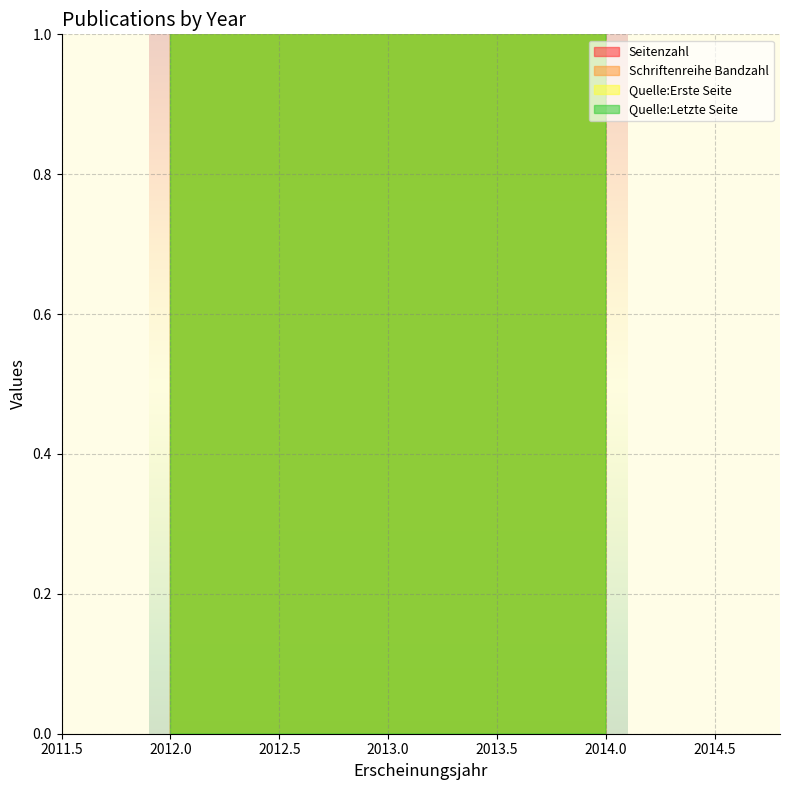

Reading left to right, extract all data points from this chart.

Seitenzahl: 2012=5	2013=6	2014=4	2014=7
Schriftenreihe Bandzahl: 2012=70	2013=70	2014=135	2014=69
Quelle:Erste Seite: 2012=4547	2013=8636	2014=261	2014=705
Quelle:Letzte Seite: 2012=4551	2013=8641	2014=264	2014=711